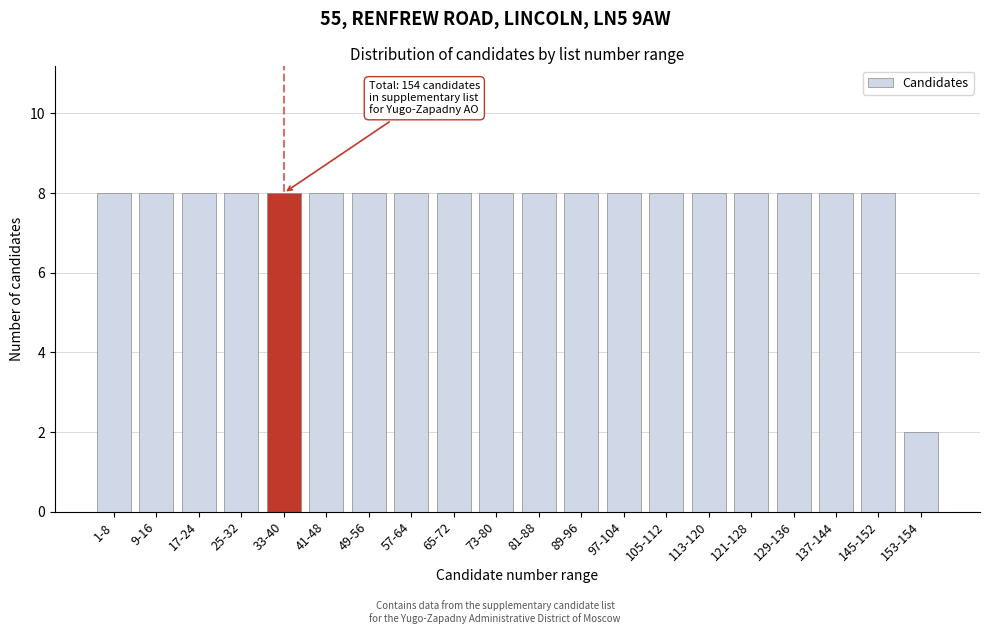

Reading left to right, list all the values displayed in this chart.

1-8=8	9-16=8	17-24=8	25-32=8	33-40=8	41-48=8	49-56=8	57-64=8	65-72=8	73-80=8	81-88=8	89-96=8	97-104=8	105-112=8	113-120=8	121-128=8	129-136=8	137-144=8	145-152=8	153-154=2